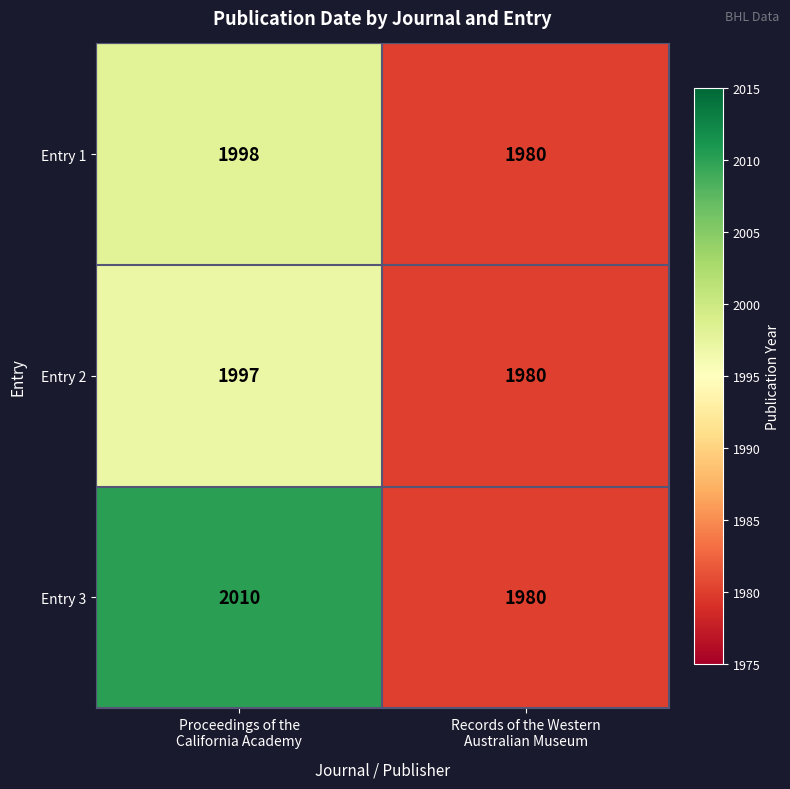

At how many categories does at least one series exceed 1986?

1